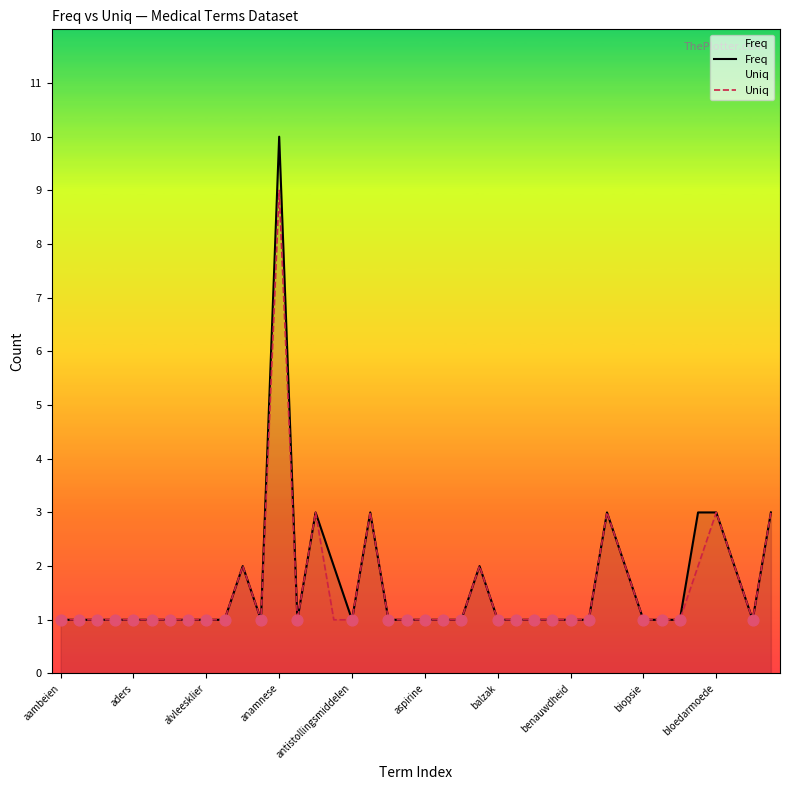

At which category is the sum across all series the highest?

anamnese